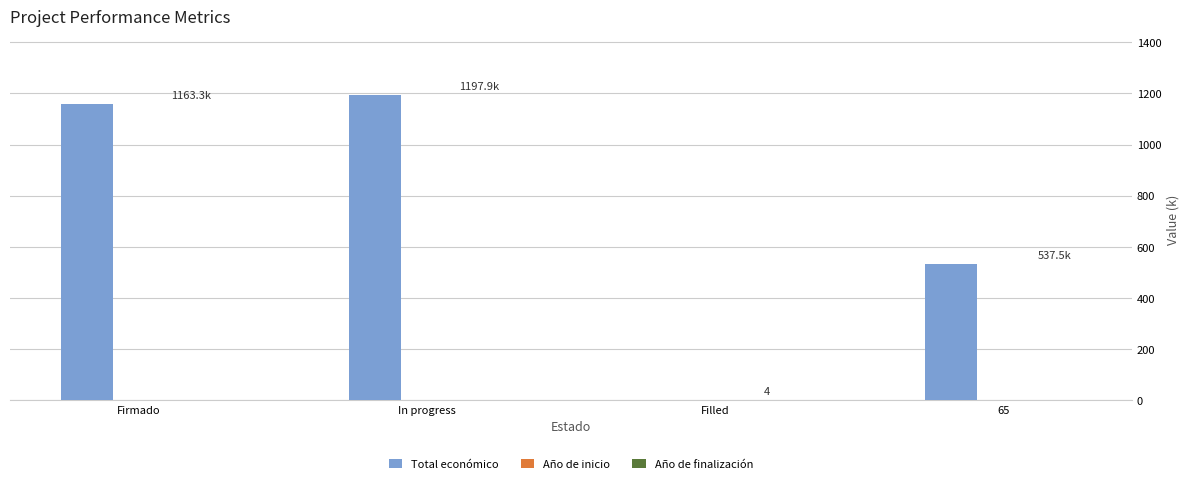

What is the greatest value displayed?

1193.9